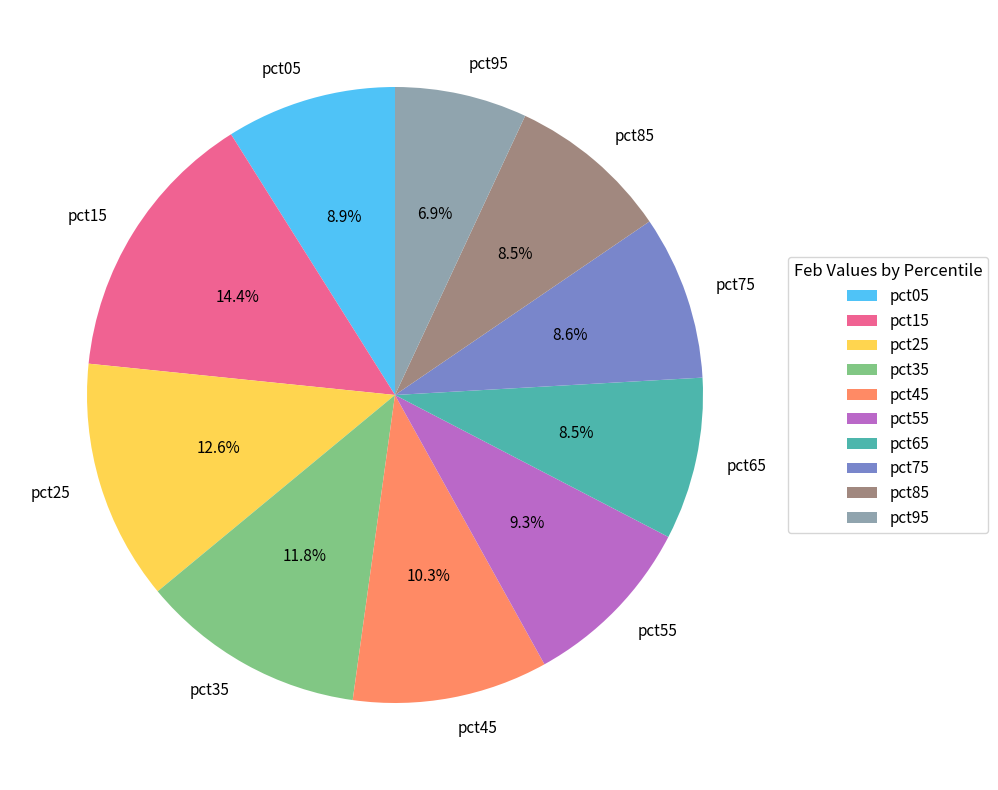

What percentage is the pct55 slice, to the nearest percent?

9%